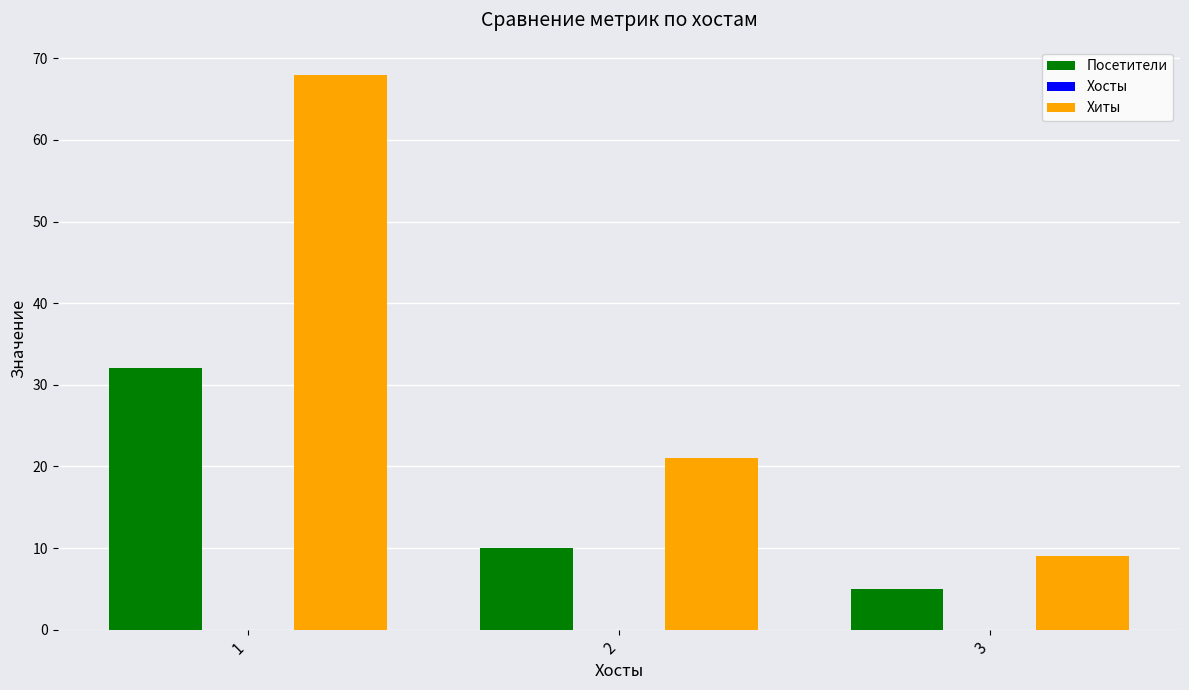

The value of Хиты at 1 is 101. True or false?

False